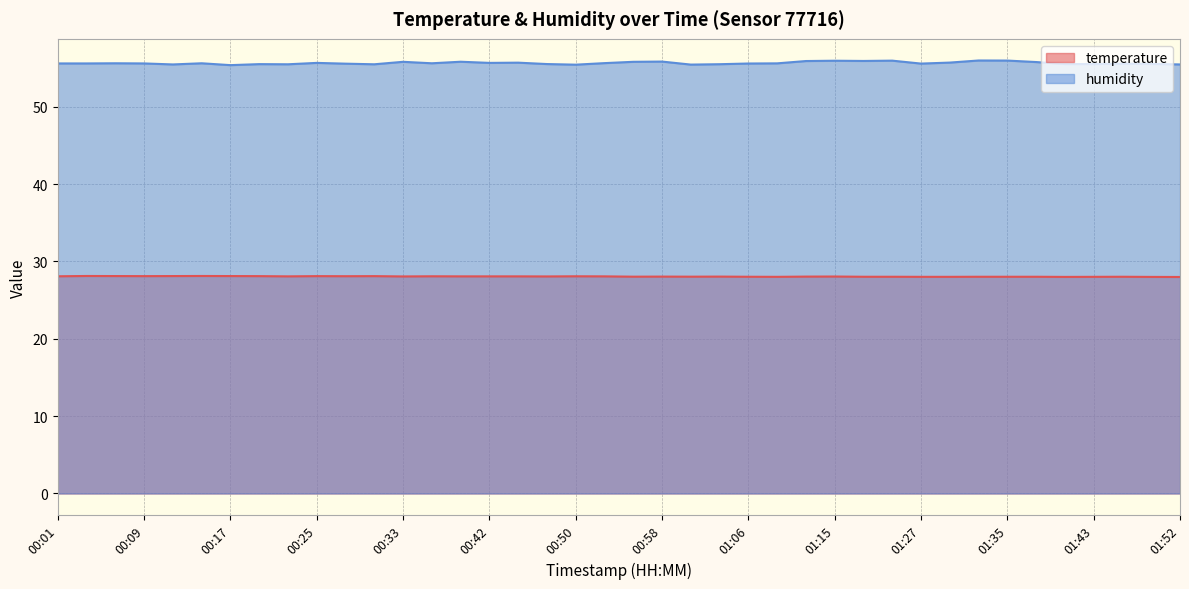

What is the label of the 4th point from the right?

01:43